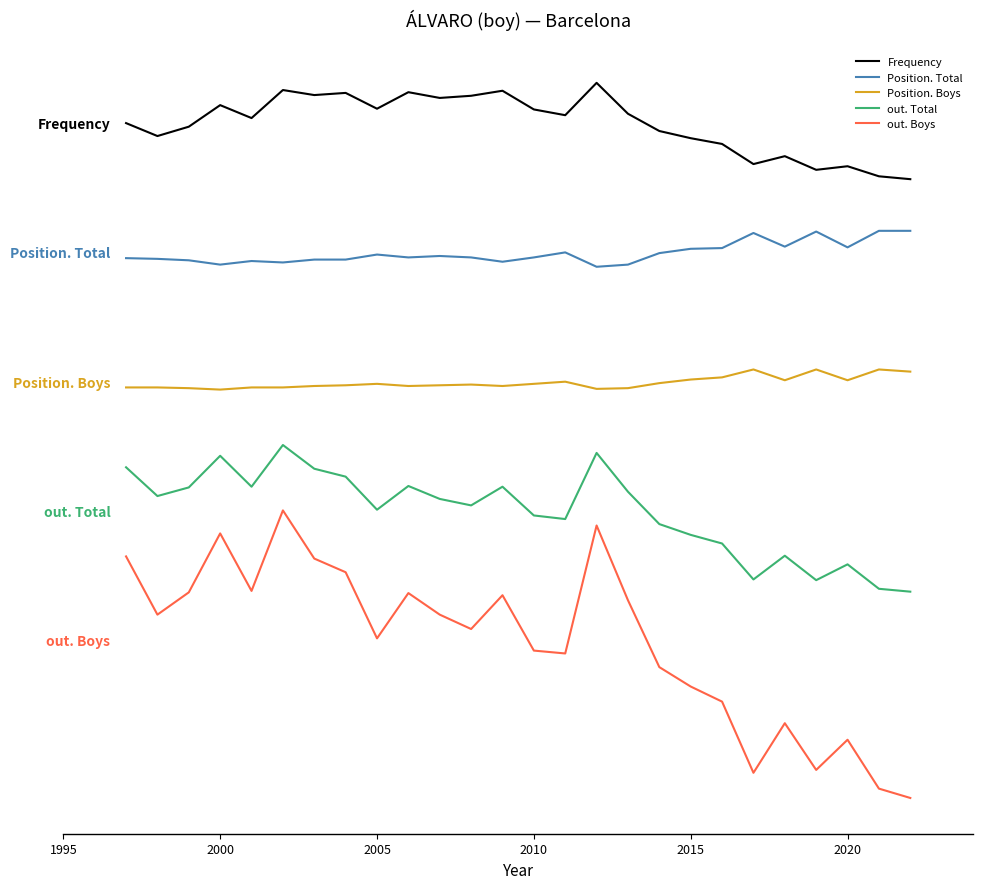

Is this an area chart (filled region under the line)?

No